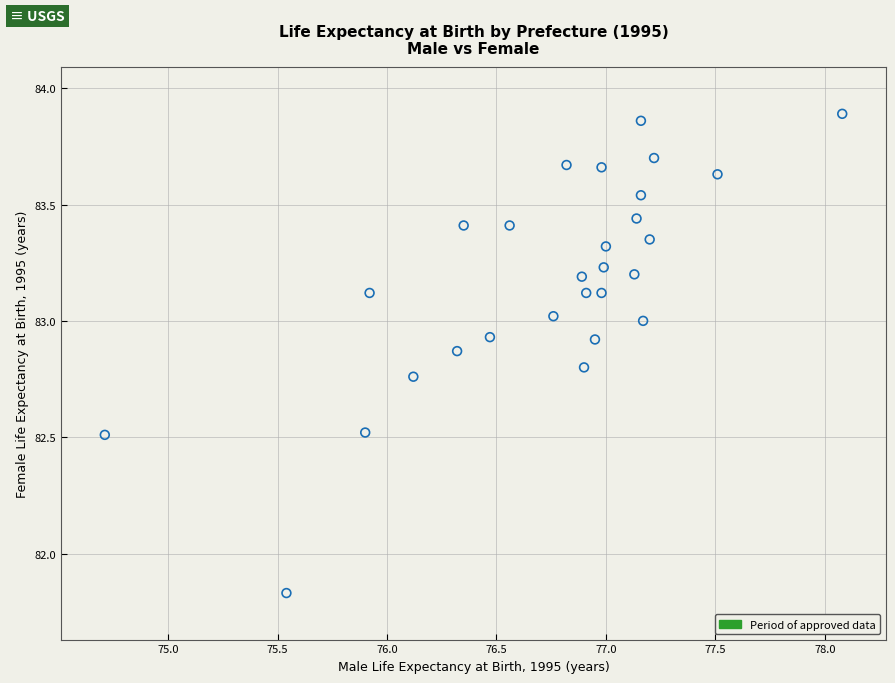

What is the range of Y values (max minus min)?

2.1